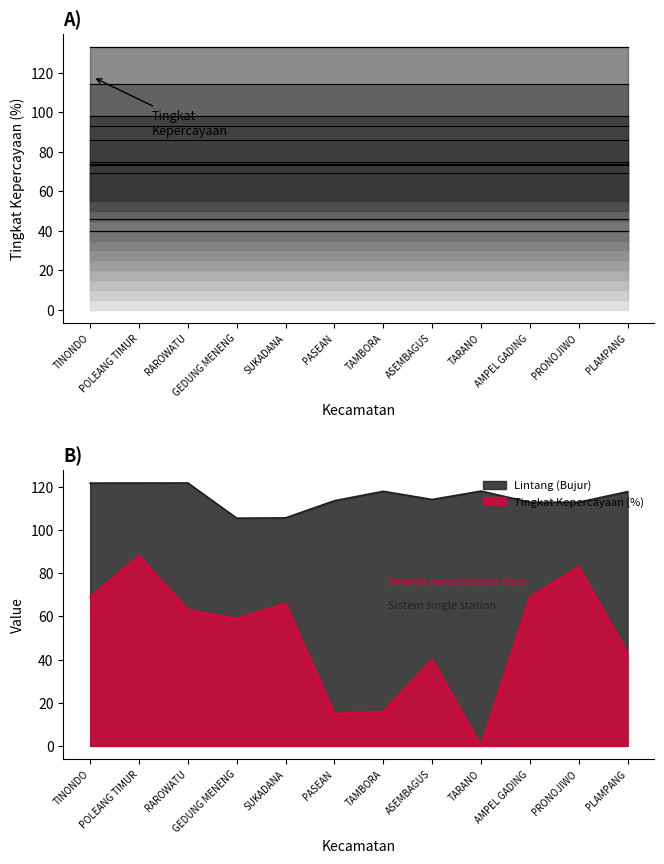

Is the value of Lintang at GEDUNG MENENG greater than the value of Tingkat Kepercayaan at PASEAN?

Yes